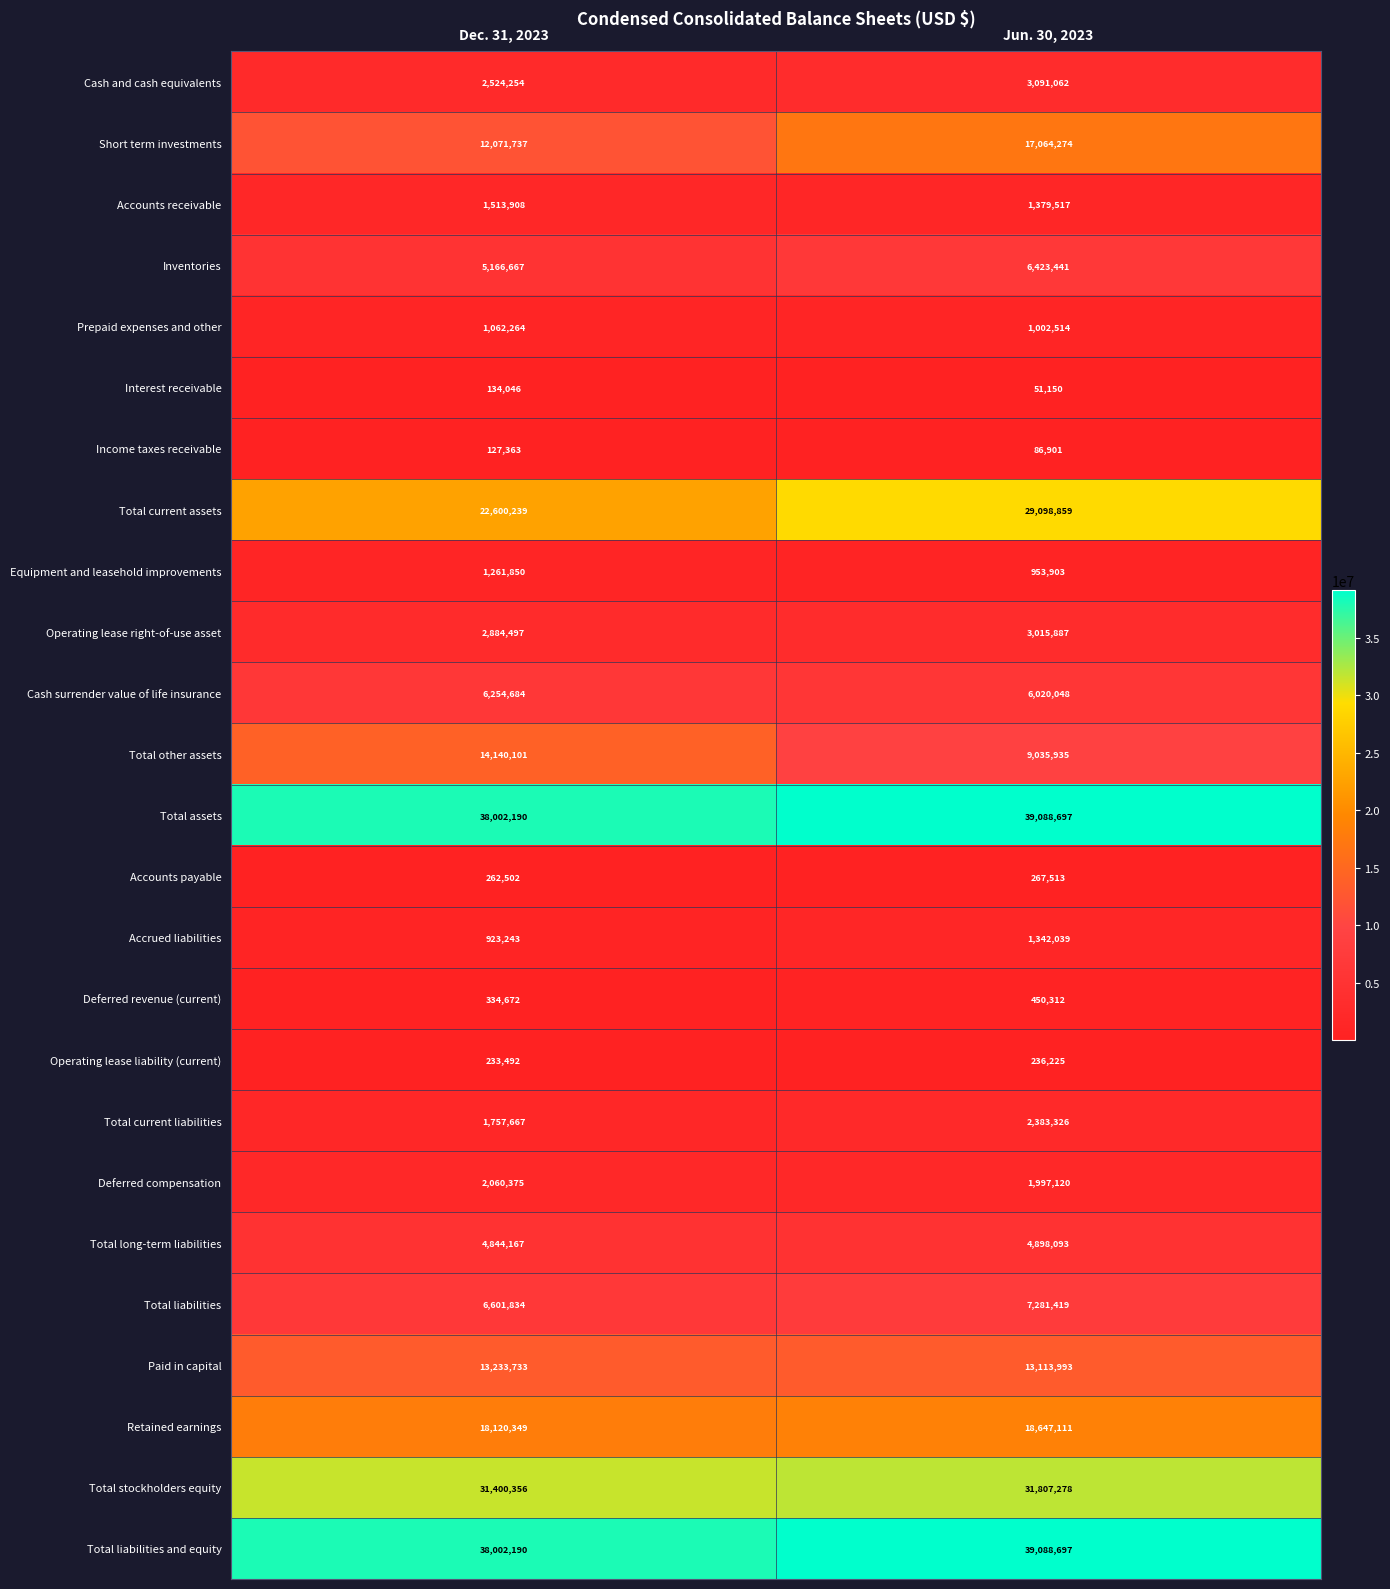

True or false: Total other assets has a value of 9256806 at Dec. 31, 2023.

False